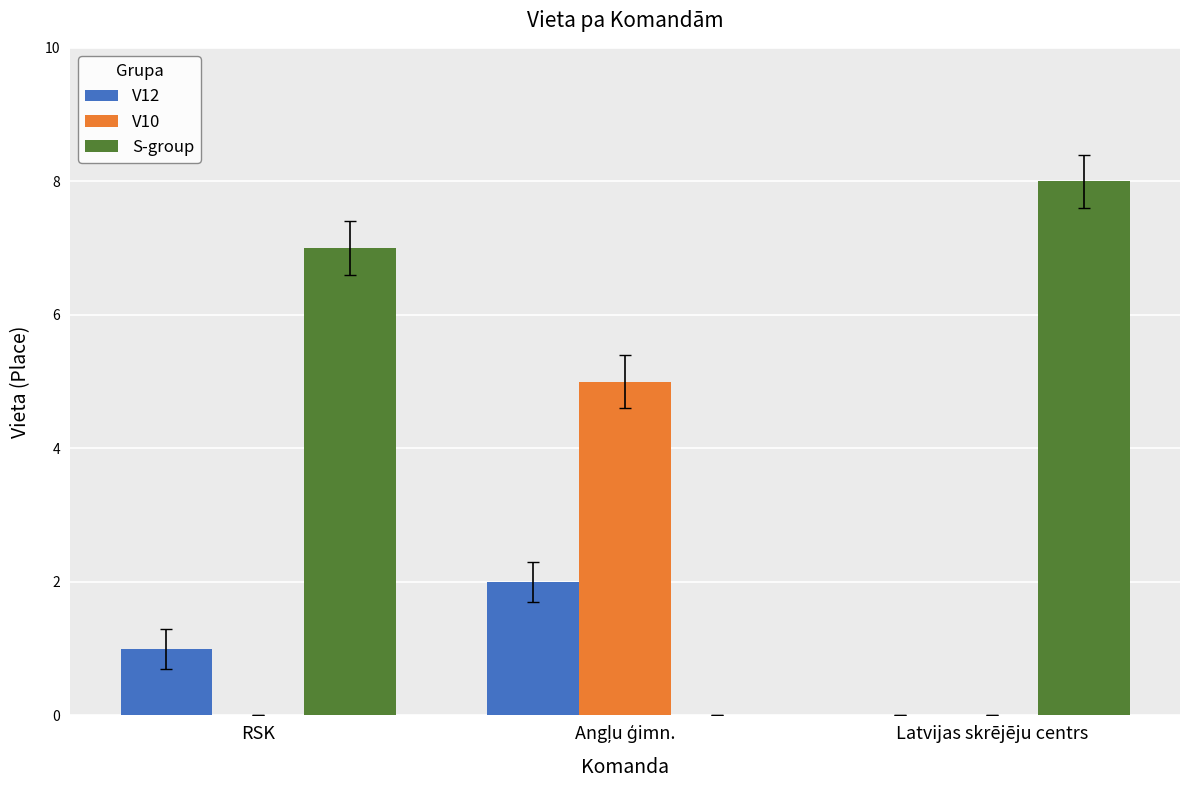

What is the greatest value displayed?

8